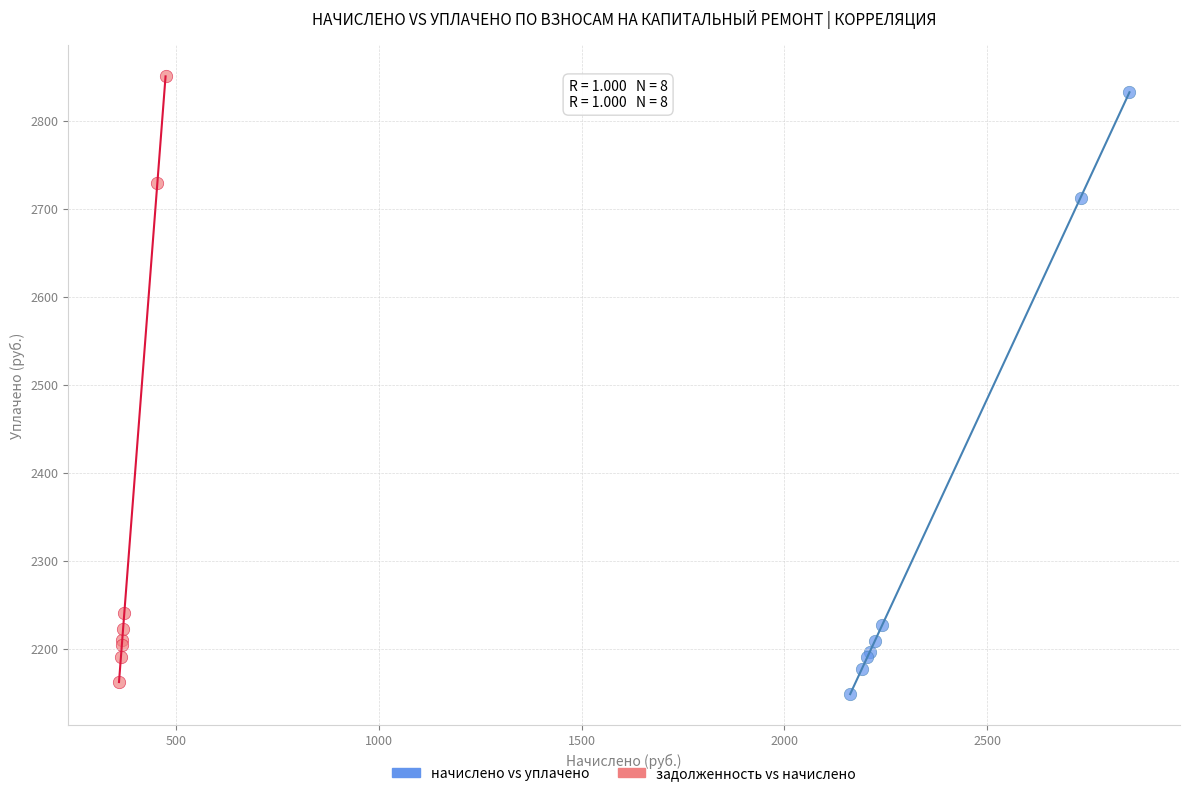

Which series has the largest Y range (max minus min)?

задолженность vs начислено